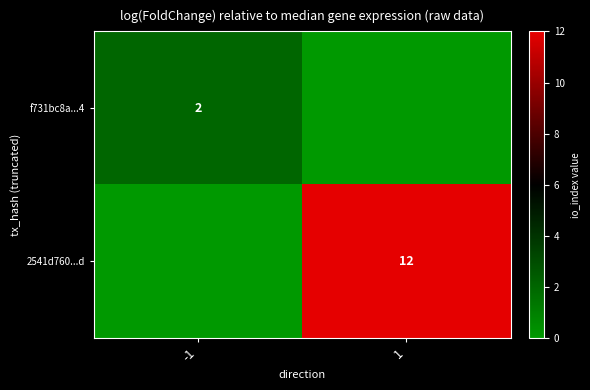

The 2541d760...d series shows 17 at 1. True or false?

False